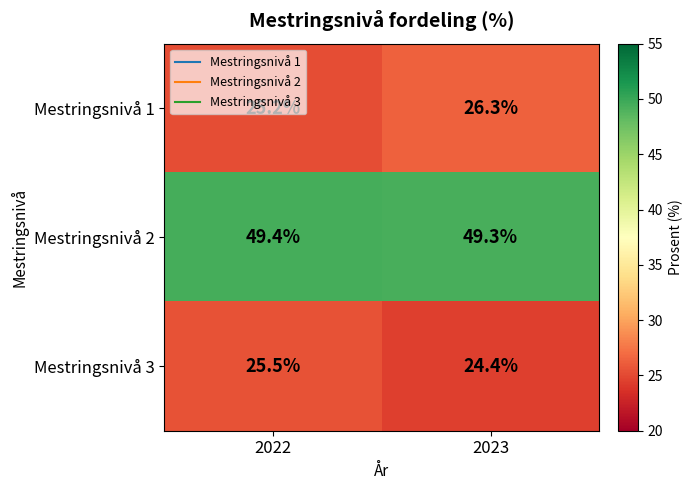

Count the number of data series in this chart.

3